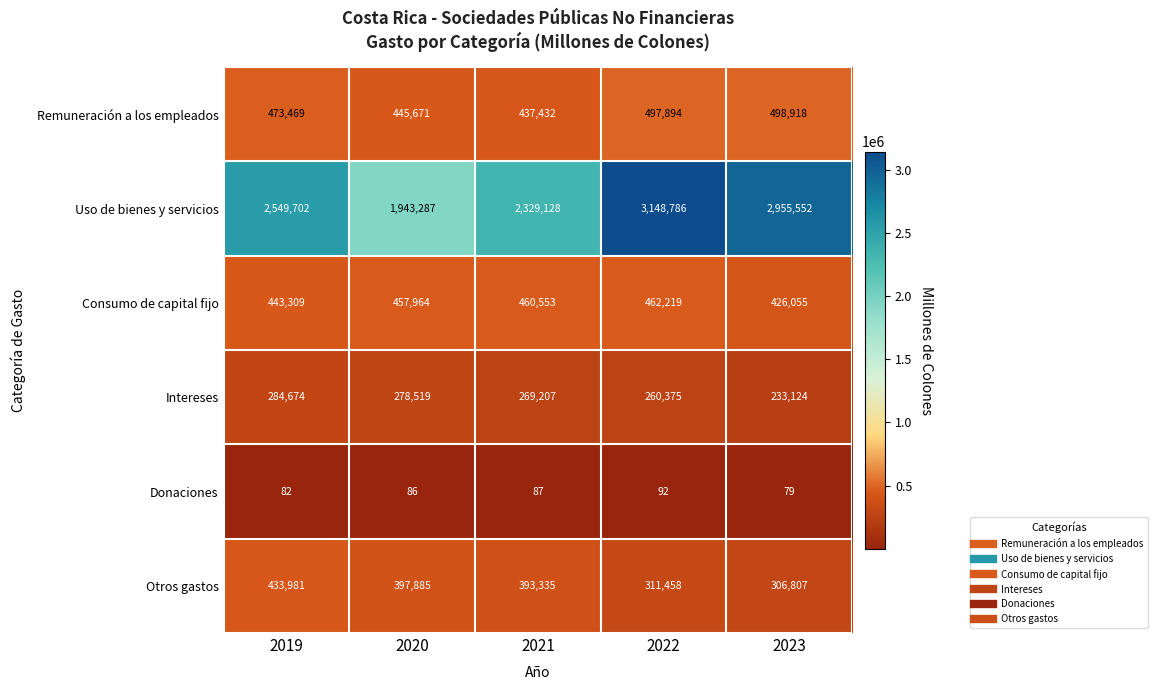

What is the difference between the maximum and minimum values in the Otros gastos series?

127174